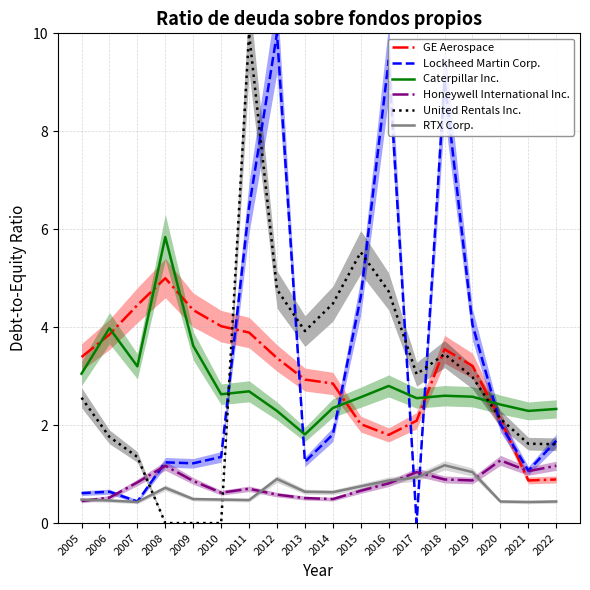

At how many categories does at least one series exceed 4?

11